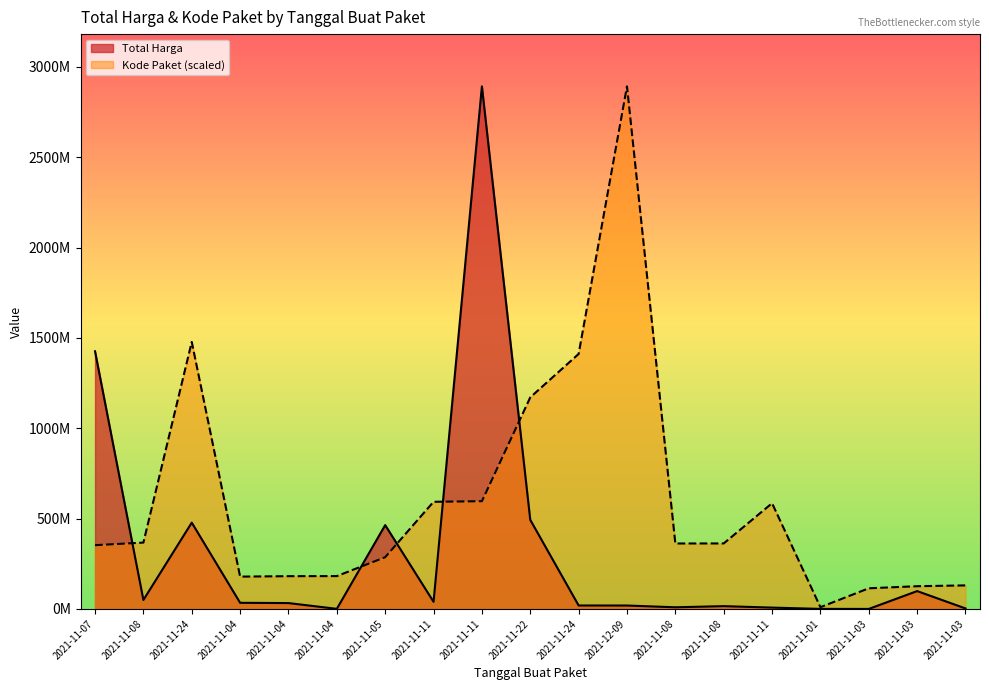

What is the difference between the maximum and minimum values in the Kode Paket series?

2882389018.1